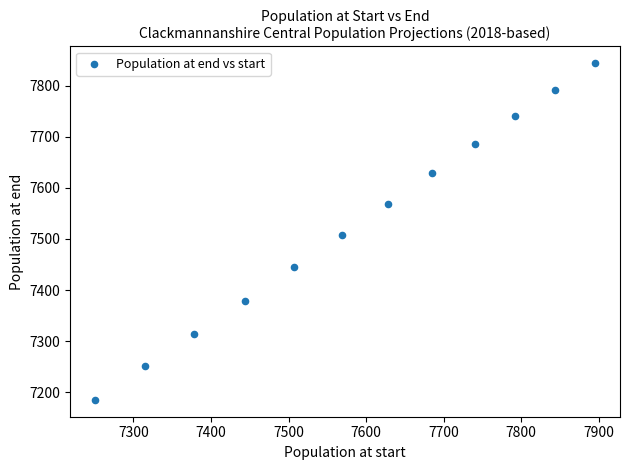

What is the average X value?

7587.3